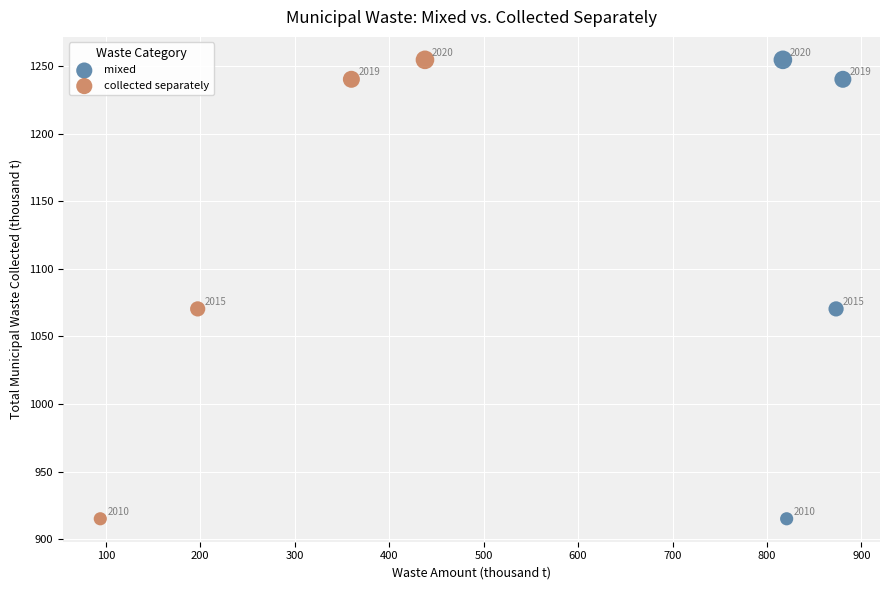

What are all the series names shown in the legend?

mixed, collected separately